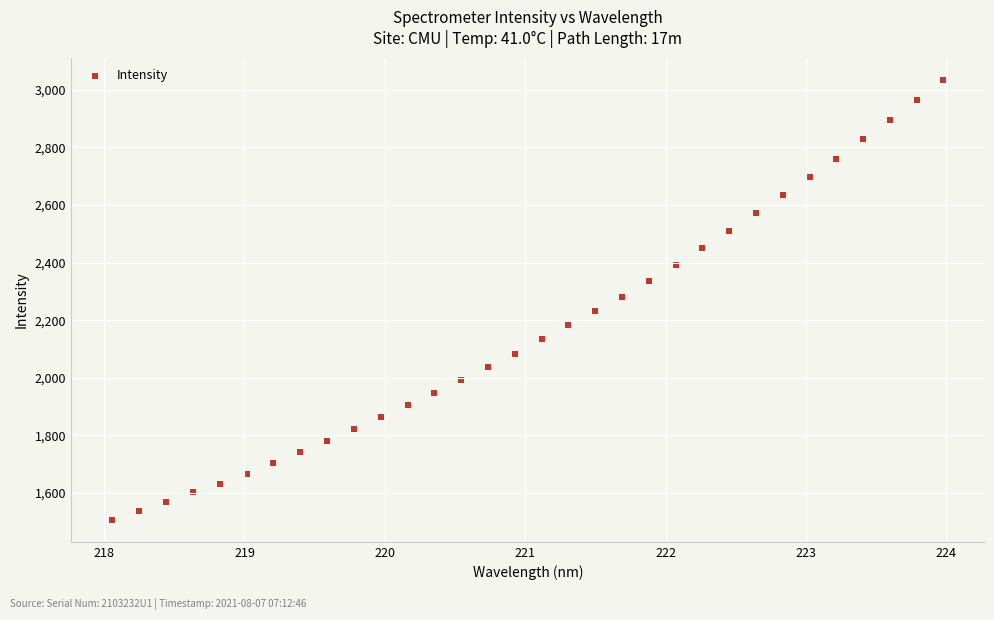

What is the range of X values (max minus min)?

5.9